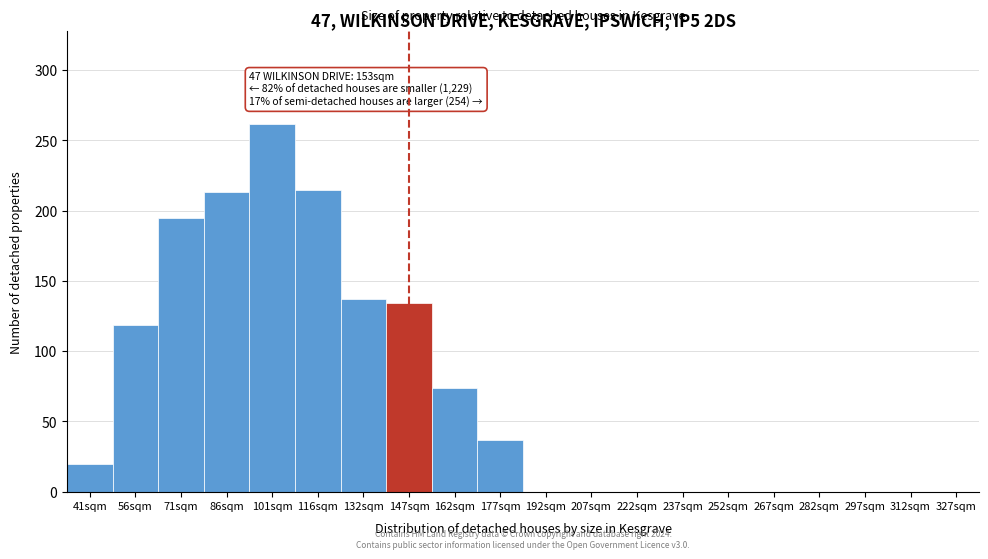

Reading left to right, extract all data points from this chart.

41sqm=20	56sqm=119	71sqm=195	86sqm=213	101sqm=262	116sqm=215	132sqm=137	147sqm=134	162sqm=74	177sqm=37	192sqm=0	207sqm=0	222sqm=0	237sqm=0	252sqm=0	267sqm=0	282sqm=0	297sqm=0	312sqm=0	327sqm=0